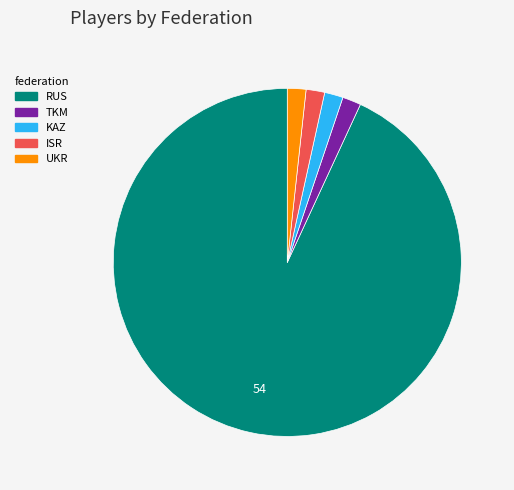

How many segments does this pie chart have?

5